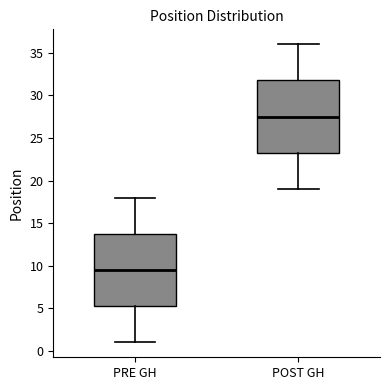

Which box has the lowest median line?

PRE GH